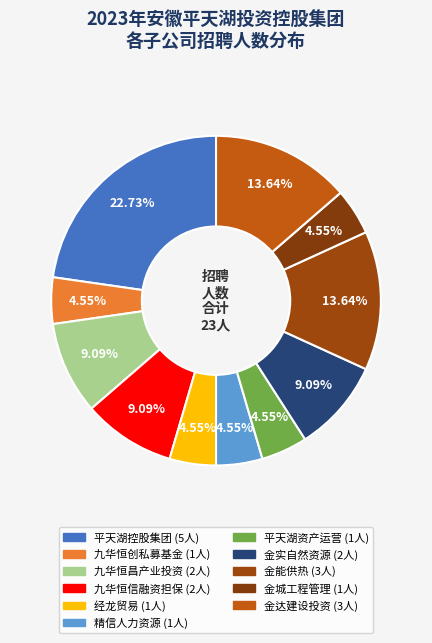

How many slices are in this pie chart?

11